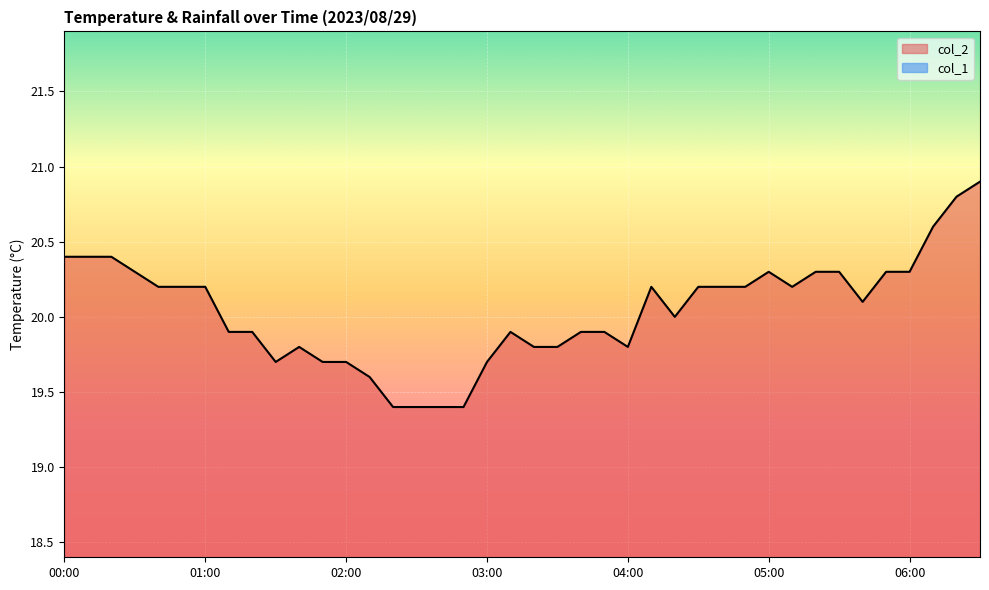

True or false: there are more than 2 points higher than both neighbors.

True